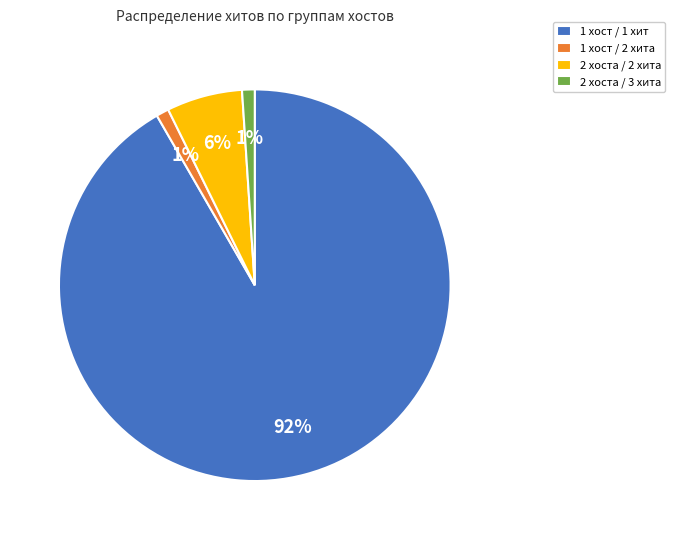

How many slices are in this pie chart?

4